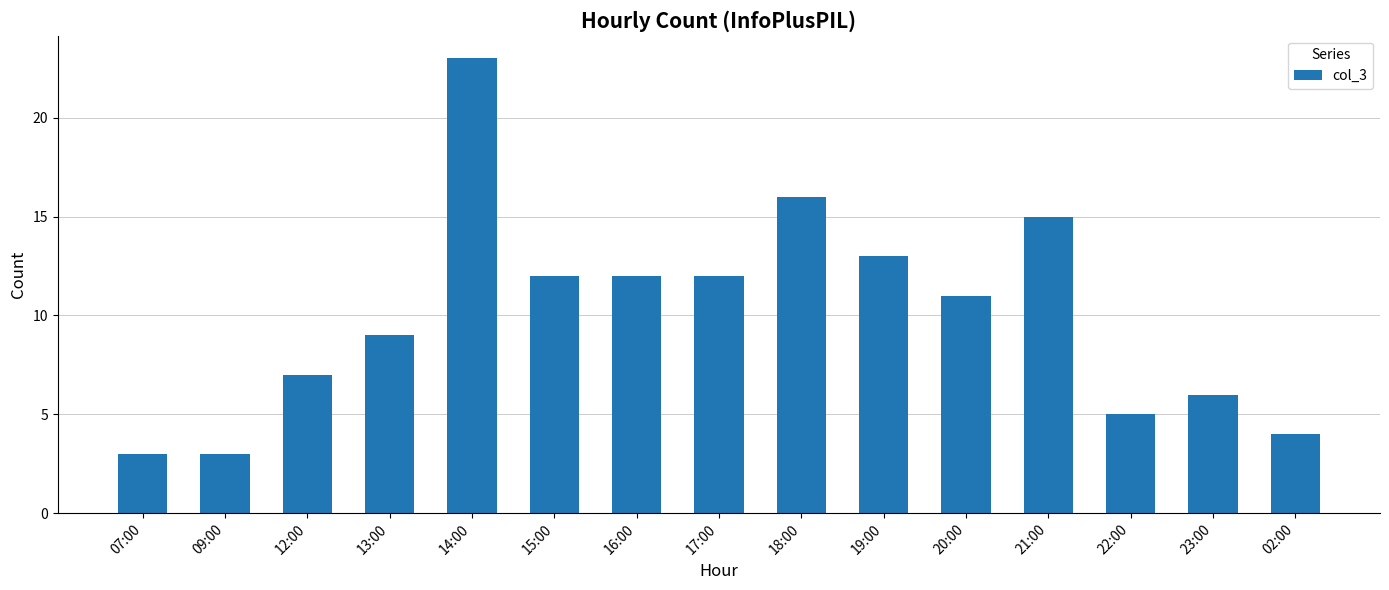

What is the label of the 11th bar from the right?

14:00